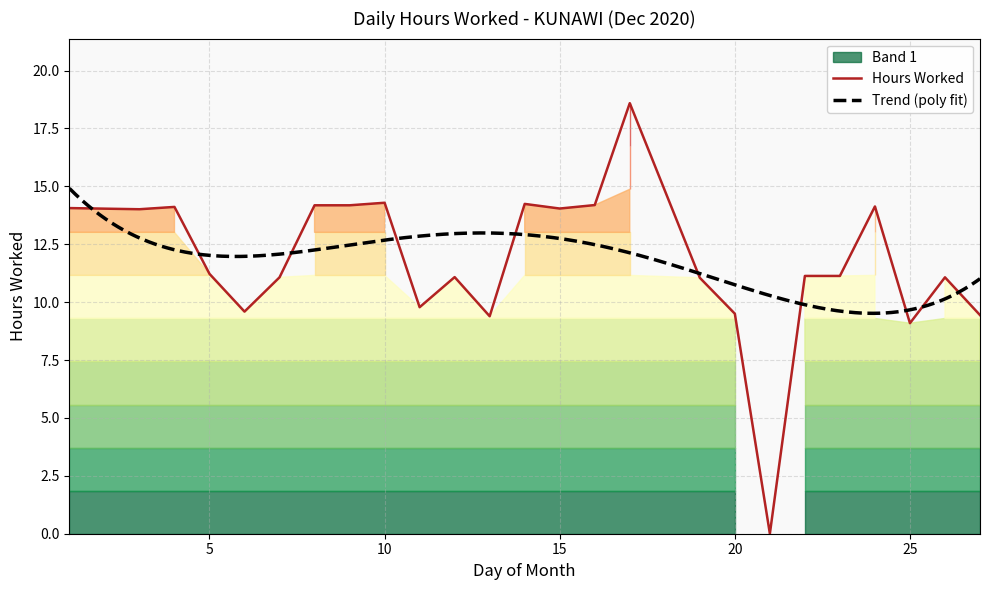

The chart shows a value of 7.7 at 16. True or false?

False